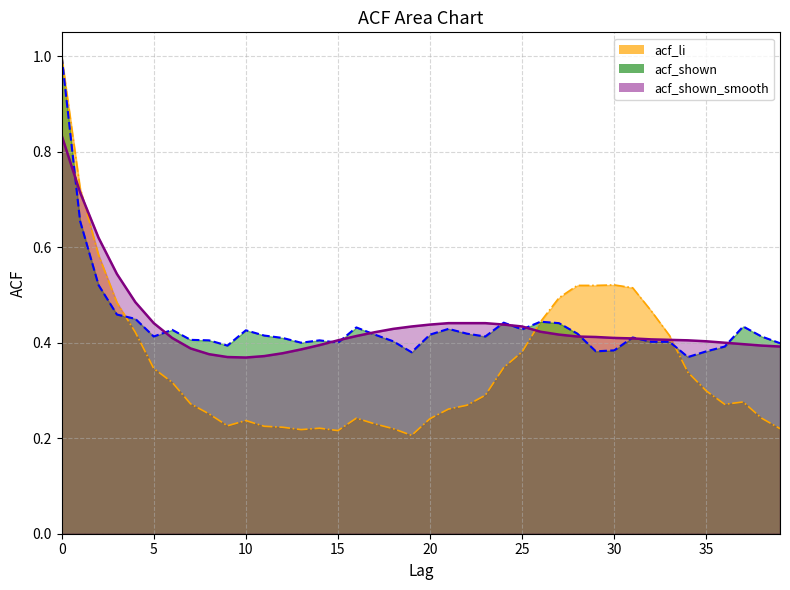

Reading right to left, transcribe all the data shown in this chart.

acf_li: 39=0.2	38=0.2	37=0.3	36=0.3	35=0.3	34=0.3	33=0.4	32=0.5	31=0.5	30=0.5	29=0.5	28=0.5	27=0.5	26=0.4	25=0.4	24=0.3	23=0.3	22=0.3	21=0.3	20=0.2	19=0.2	18=0.2	17=0.2	16=0.2	15=0.2	14=0.2	13=0.2	12=0.2	11=0.2	10=0.2	9=0.2	8=0.3	7=0.3	6=0.3	5=0.3	4=0.4	3=0.5	2=0.6	1=0.7	0=1.0
acf_shown: 39=0.4	38=0.4	37=0.4	36=0.4	35=0.4	34=0.4	33=0.4	32=0.4	31=0.4	30=0.4	29=0.4	28=0.4	27=0.4	26=0.4	25=0.4	24=0.4	23=0.4	22=0.4	21=0.4	20=0.4	19=0.4	18=0.4	17=0.4	16=0.4	15=0.4	14=0.4	13=0.4	12=0.4	11=0.4	10=0.4	9=0.4	8=0.4	7=0.4	6=0.4	5=0.4	4=0.5	3=0.5	2=0.5	1=0.7	0=1.0
acf_shown_smooth: 39=0.4	38=0.4	37=0.4	36=0.4	35=0.4	34=0.4	33=0.4	32=0.4	31=0.4	30=0.4	29=0.4	28=0.4	27=0.4	26=0.4	25=0.4	24=0.4	23=0.4	22=0.4	21=0.4	20=0.4	19=0.4	18=0.4	17=0.4	16=0.4	15=0.4	14=0.4	13=0.4	12=0.4	11=0.4	10=0.4	9=0.4	8=0.4	7=0.4	6=0.4	5=0.4	4=0.5	3=0.5	2=0.6	1=0.7	0=0.8